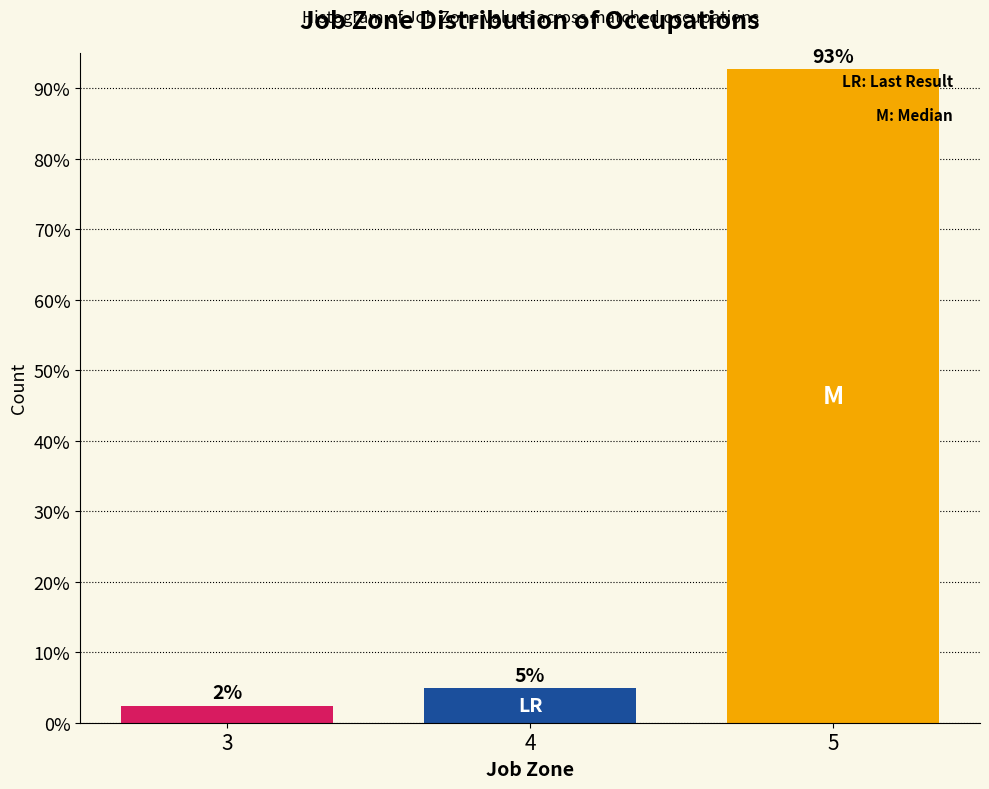

How many bars are there in total?

3